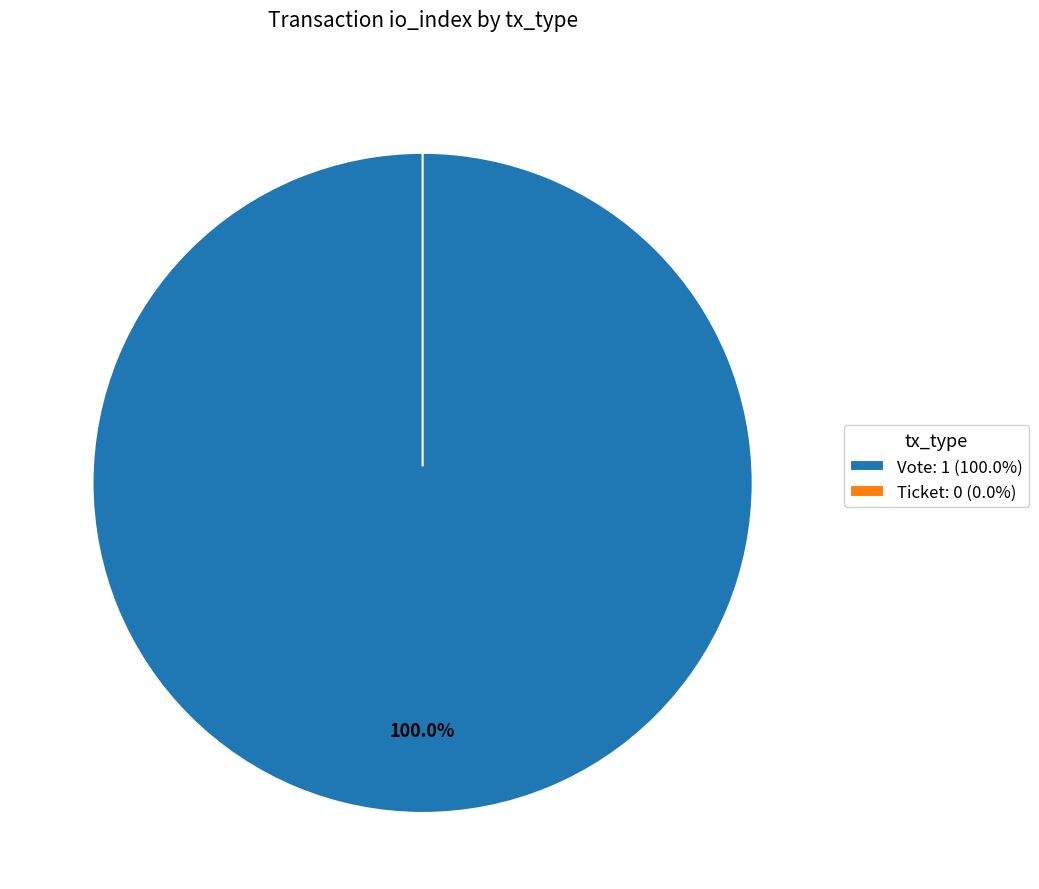

To the nearest percent, what portion does Vote represent?

100%